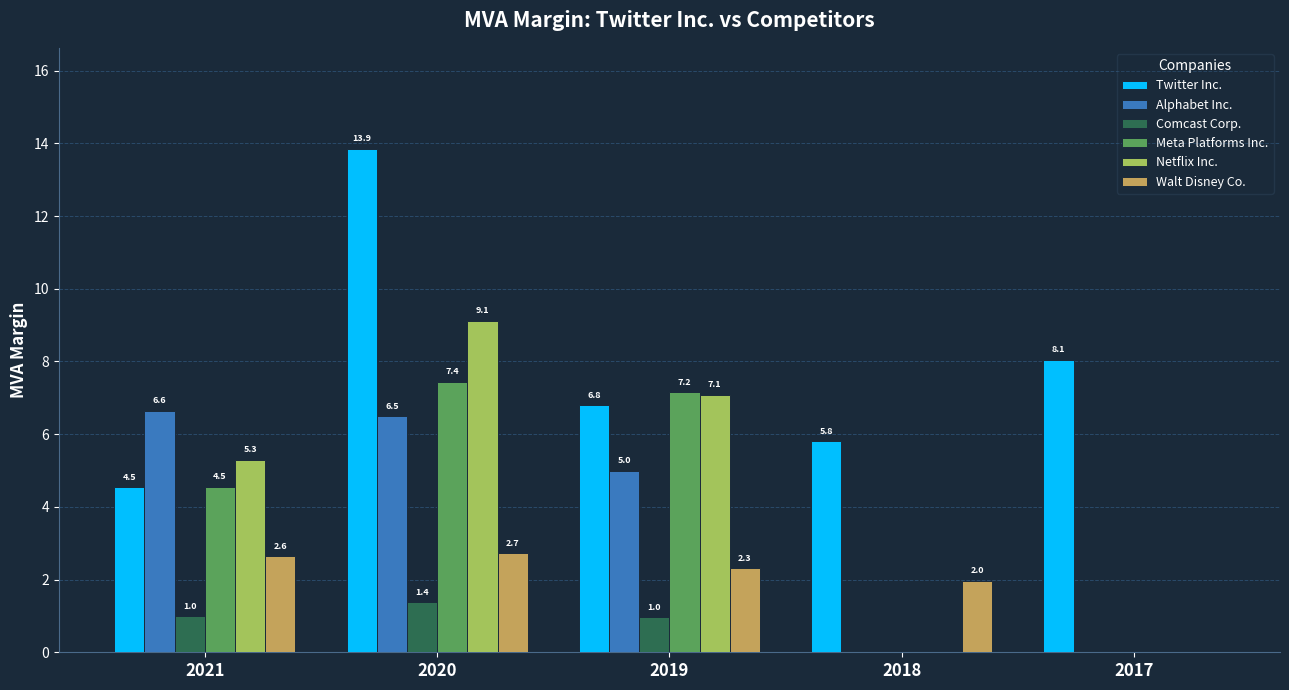

The value of Walt Disney Co. at 2018 is 2.9. True or false?

False